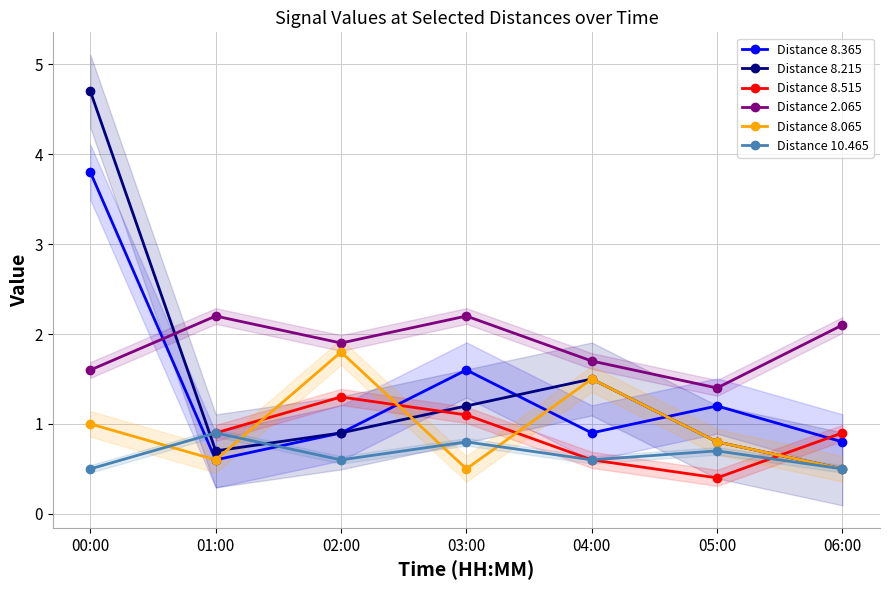

Is the value of Distance 2.065 at 05:00 greater than the value of Distance 8.215 at 00:00?

No